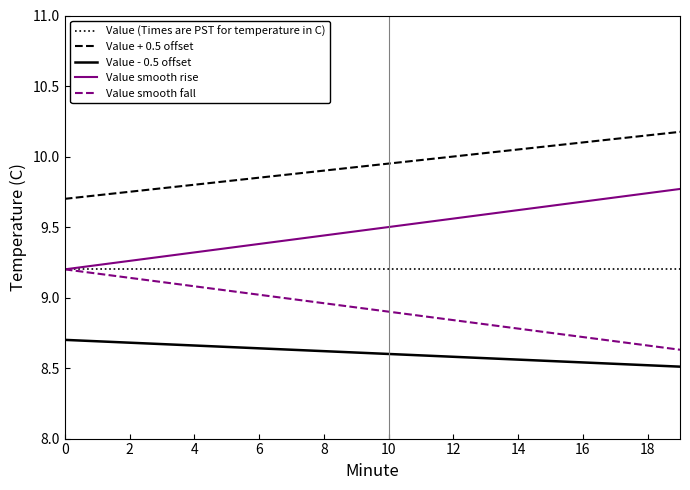

What is the highest value of the Value + 0.5 offset series?

10.2